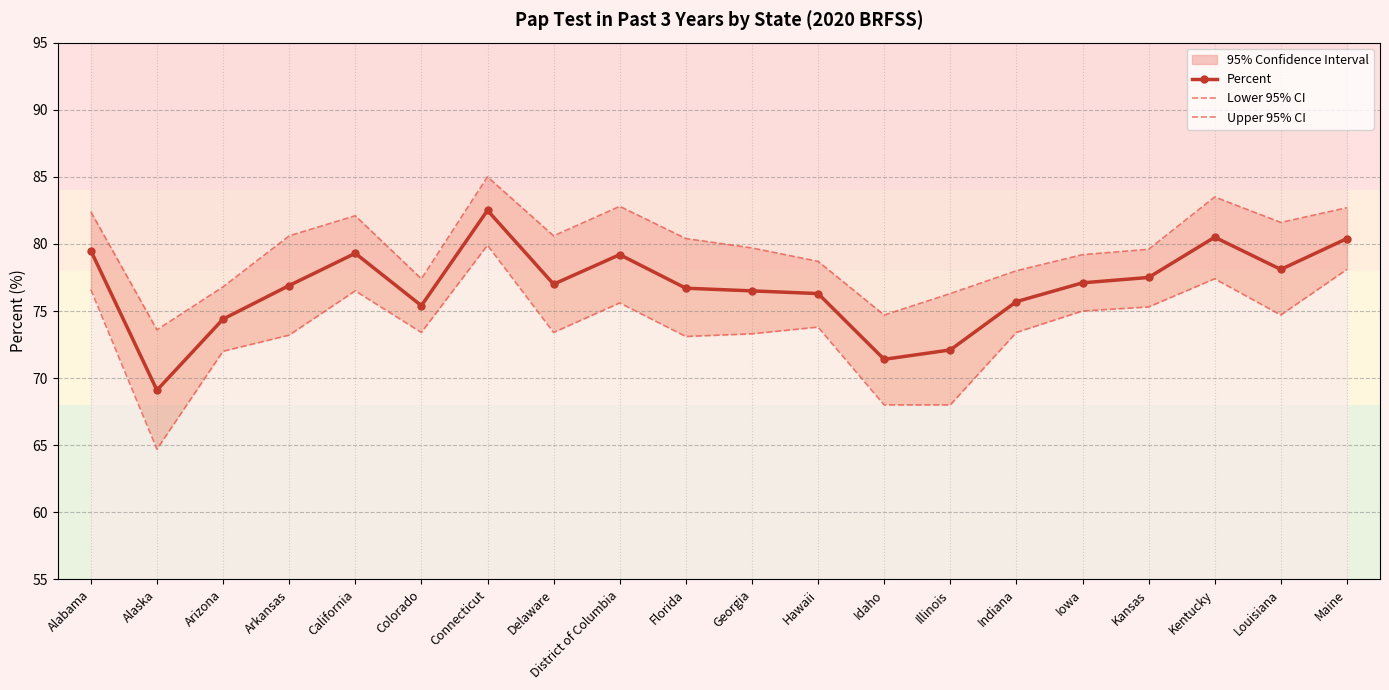

Which category has the highest value in the Percent series?

Connecticut